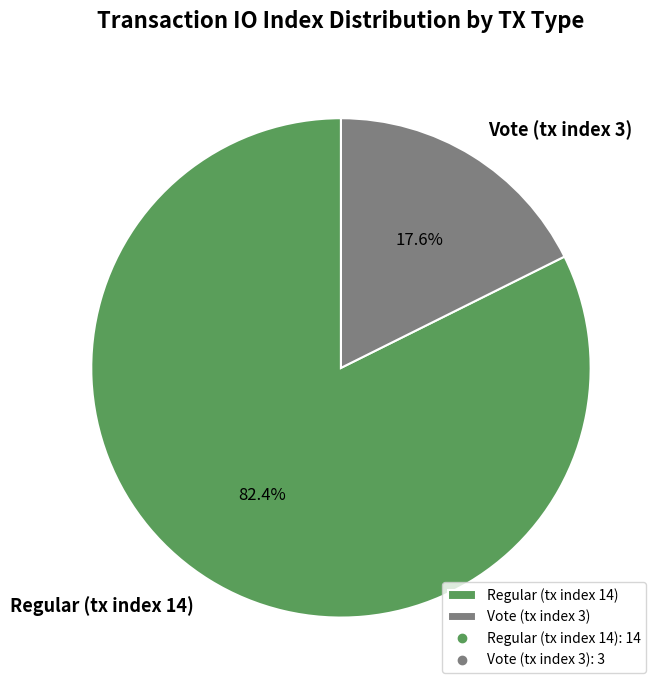

Does any single category account for the majority?

Yes